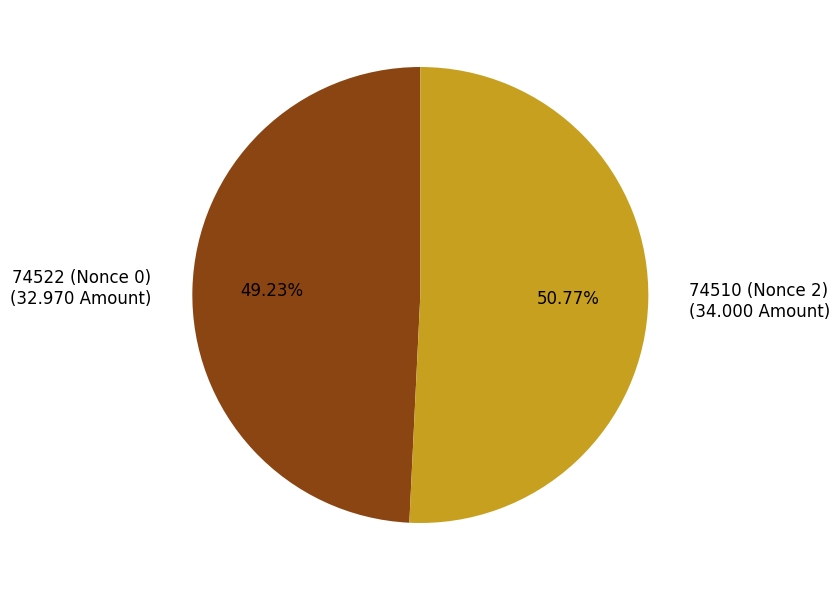

Between 74510 and 74522, which is larger?

74510